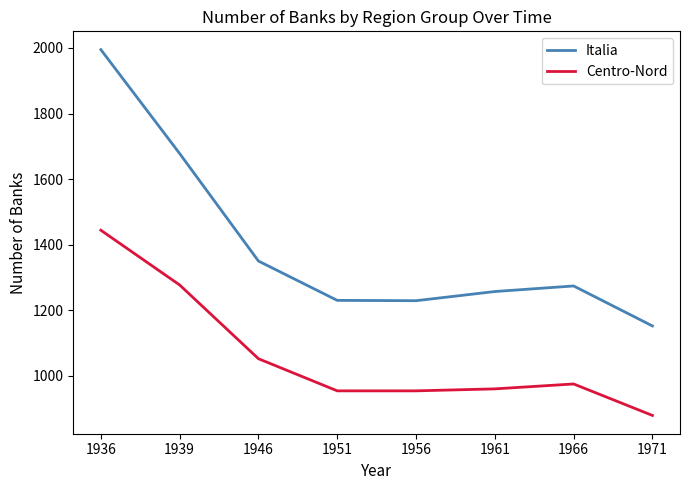

List the series in order of their peak value, highest first.

Italia, Centro-Nord